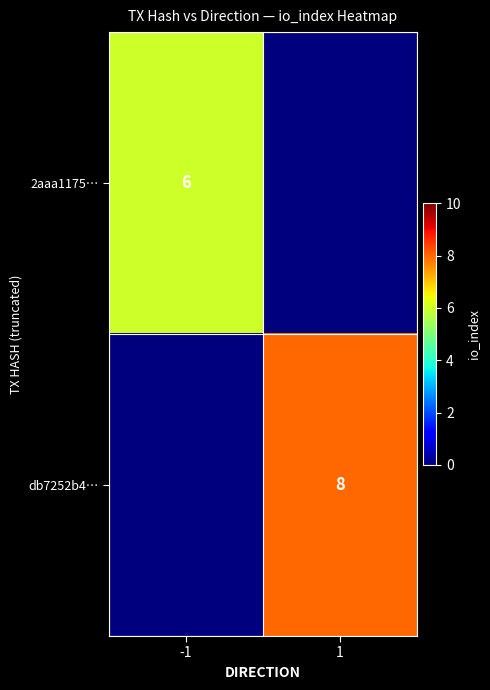

Is it true that db7252b4… equals 4 at 1?

False